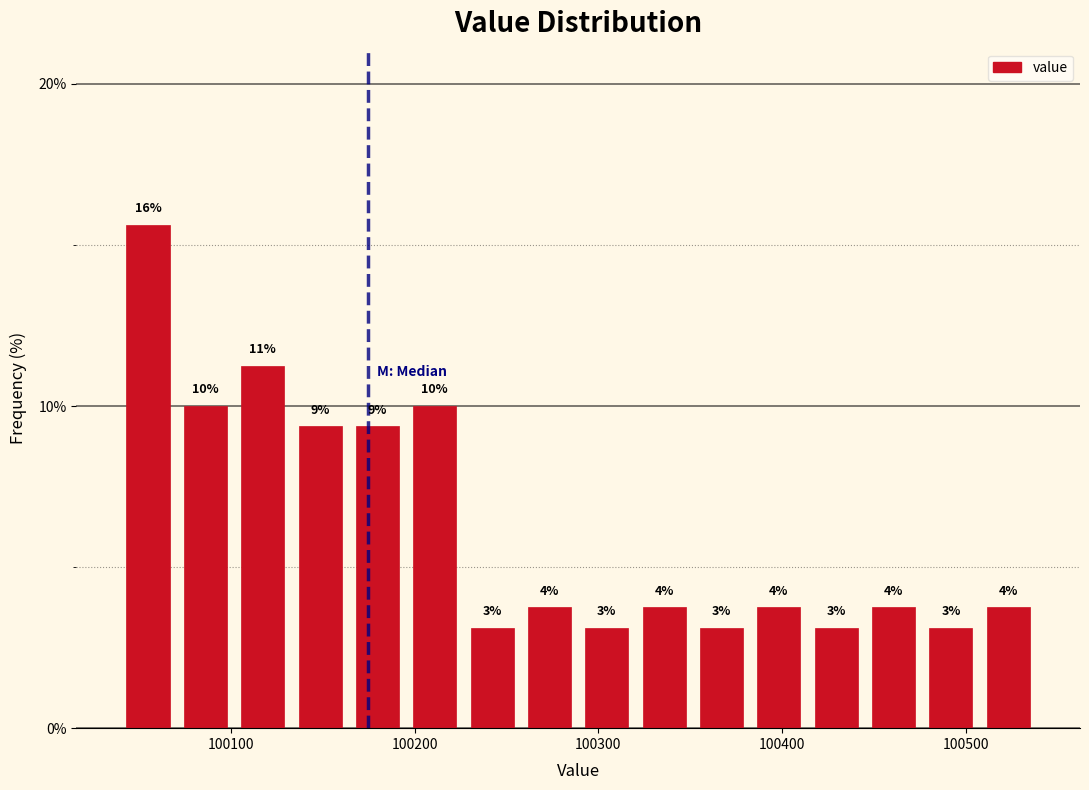

Around what value on the x-axis is the tallest bar? Give the approximate position of its centre, as read against the axis.

100050